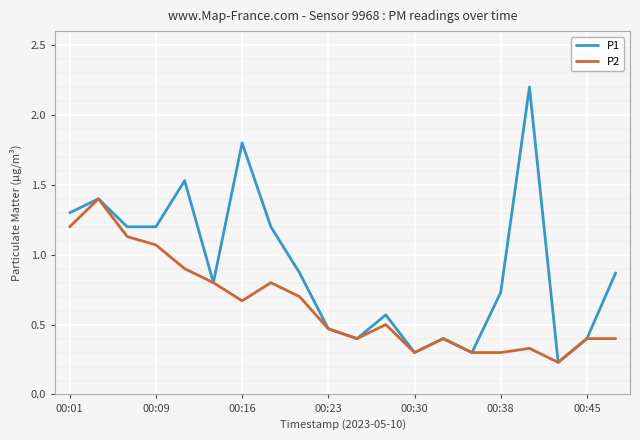

List the series in order of their overall mean, highest first.

P1, P2